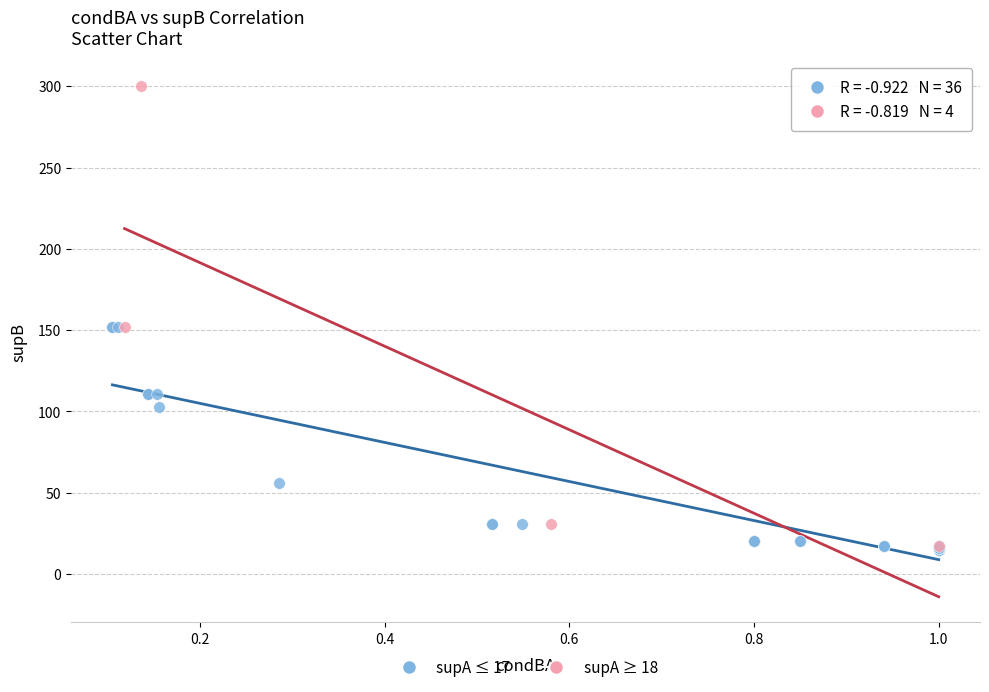

What are all the series names shown in the legend?

supA ≤ 17, supA ≥ 18